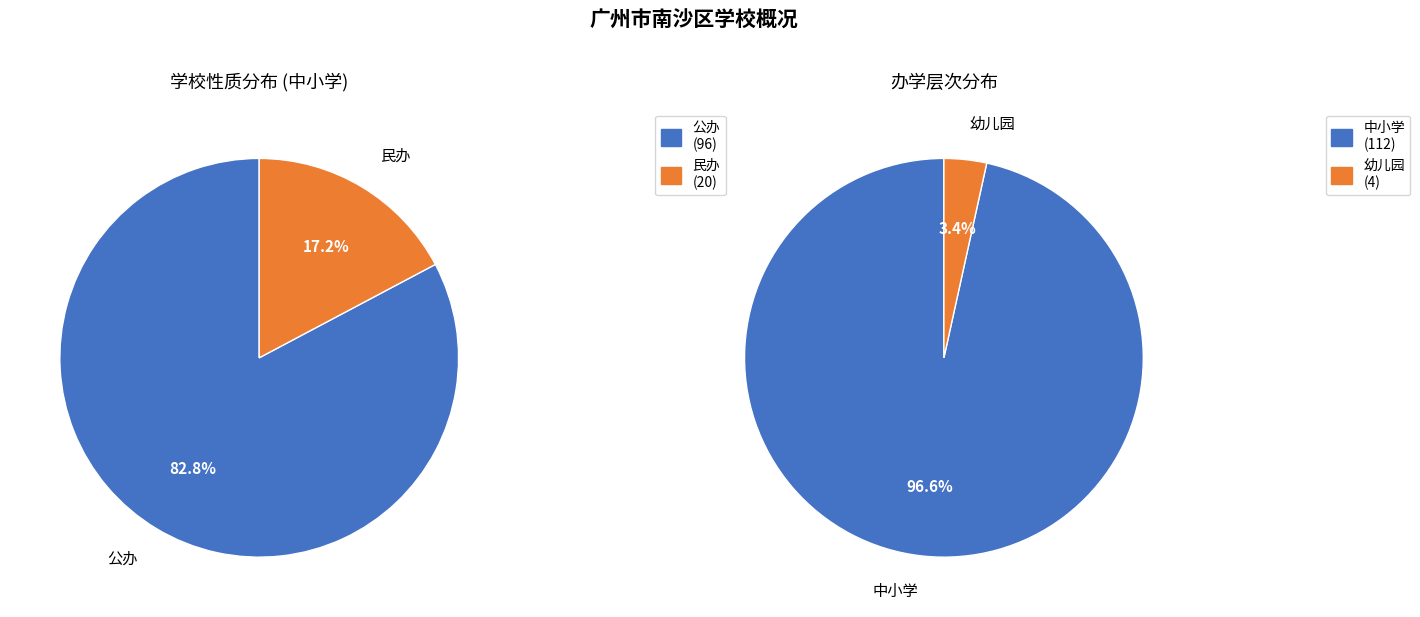

How many slices are in this pie chart?

2